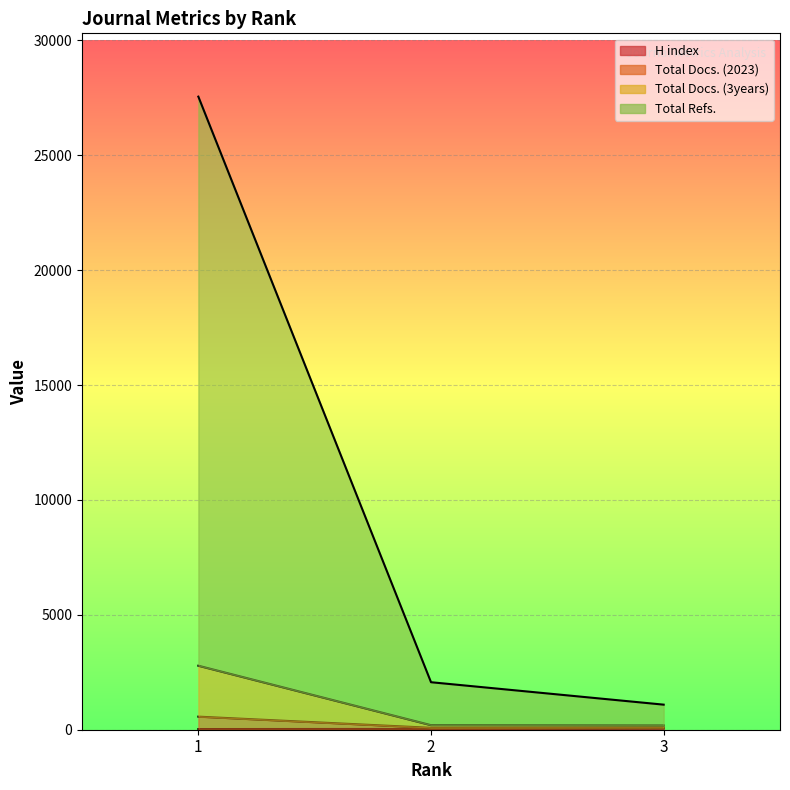

At which category is the sum across all series the highest?

1